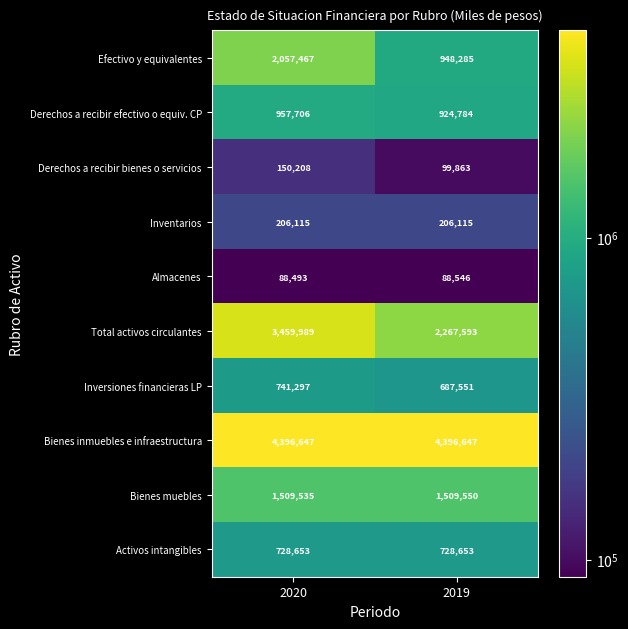

Reading right to left, what are all the values shown in this chart?

Efectivo y equivalentes: 2019=948285	2020=2057467
Derechos a recibir efectivo o equiv. CP: 2019=924784	2020=957706
Derechos a recibir bienes o servicios: 2019=99863	2020=150208
Inventarios: 2019=206115	2020=206115
Almacenes: 2019=88546	2020=88493
Total activos circulantes: 2019=2267593	2020=3459989
Inversiones financieras LP: 2019=687551	2020=741297
Bienes inmuebles e infraestructura: 2019=4396647	2020=4396647
Bienes muebles: 2019=1509550	2020=1509535
Activos intangibles: 2019=728653	2020=728653